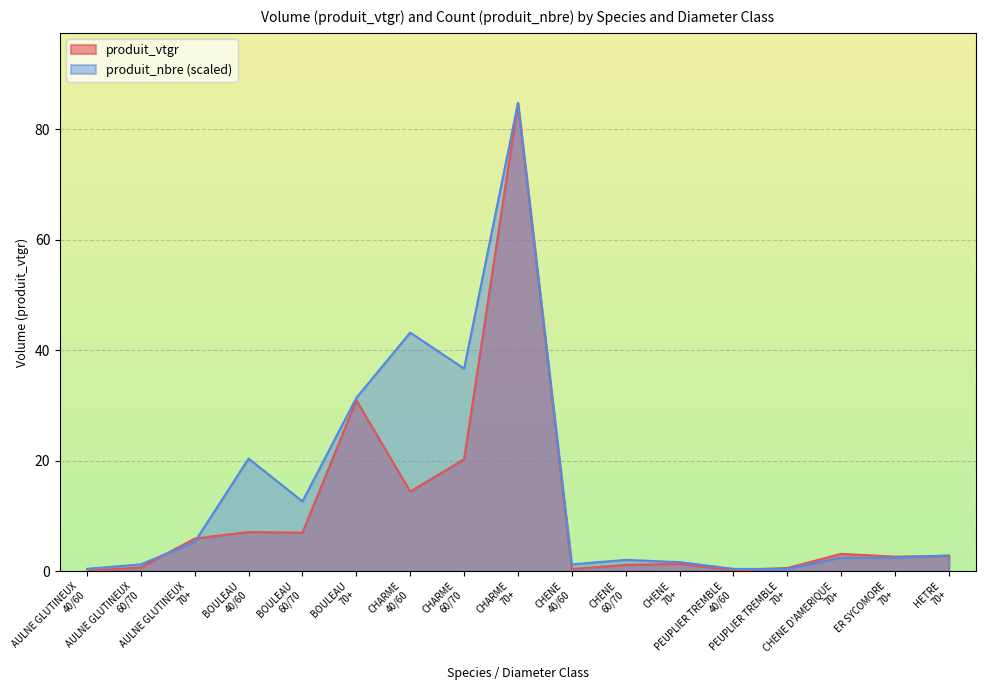

Where is the first local minimum for produit_vtgr?

BOULEAU
60/70